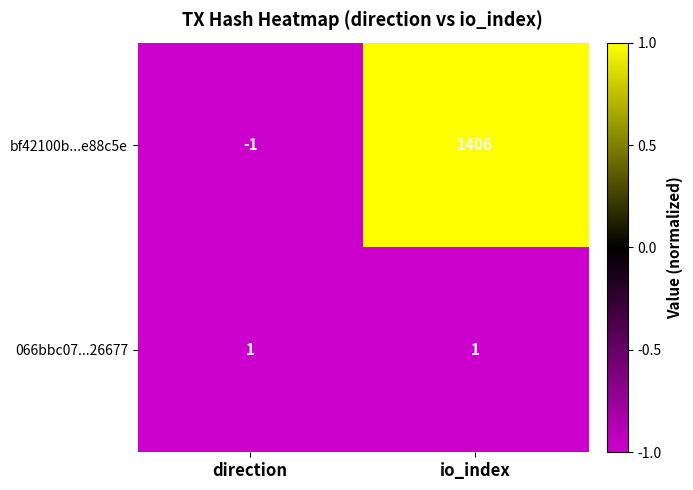

Is the value of bf42100b...e88c5e at direction greater than the value of 066bbc07...26677 at direction?

No